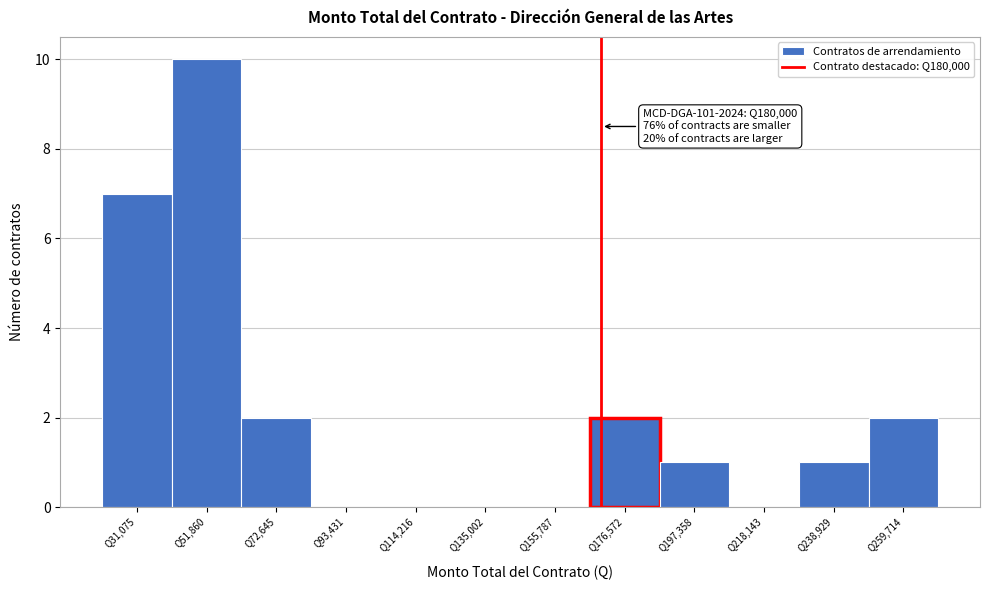

Reading right to left, list all the values displayed in this chart.

Q259,714=2	Q238,929=1	Q218,143=0	Q197,358=1	Q176,572=2	Q155,787=0	Q135,002=0	Q114,216=0	Q93,431=0	Q72,645=2	Q51,860=10	Q31,075=7